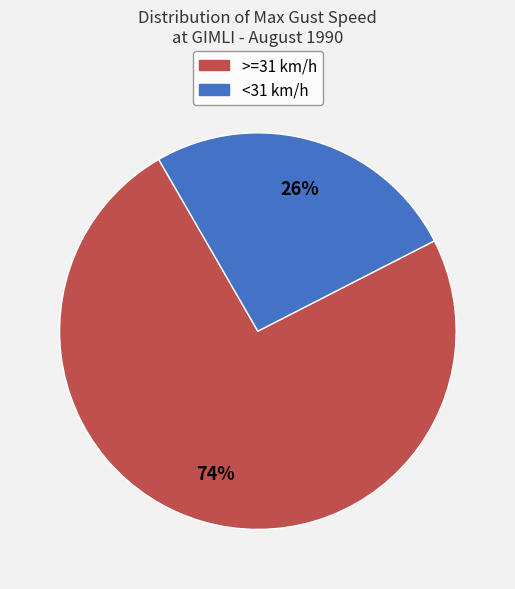

To the nearest percent, what is the difference between the largest and smallest slice percentages?

48%